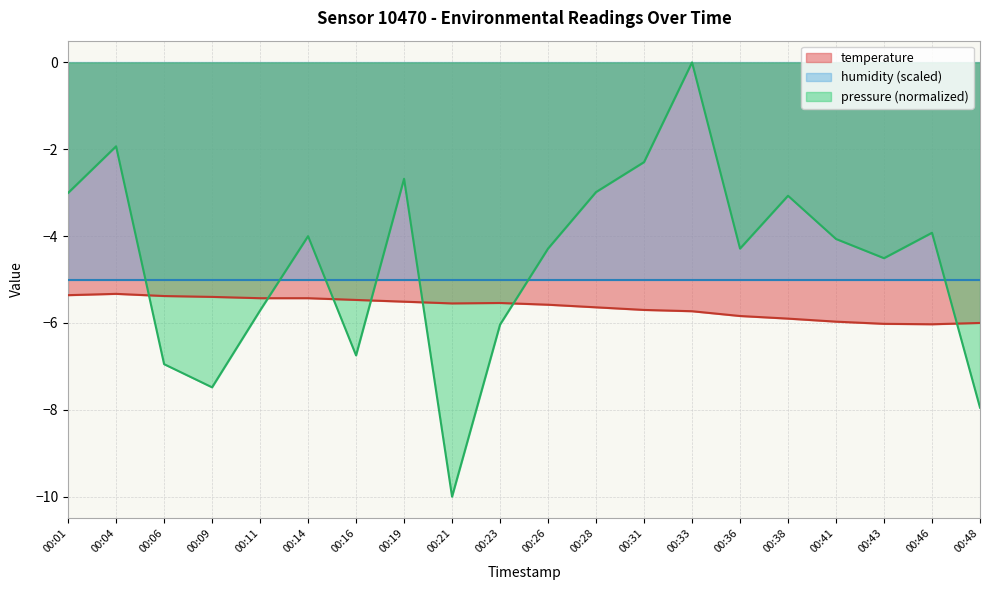

What is the minimum value for temperature?

-6.0